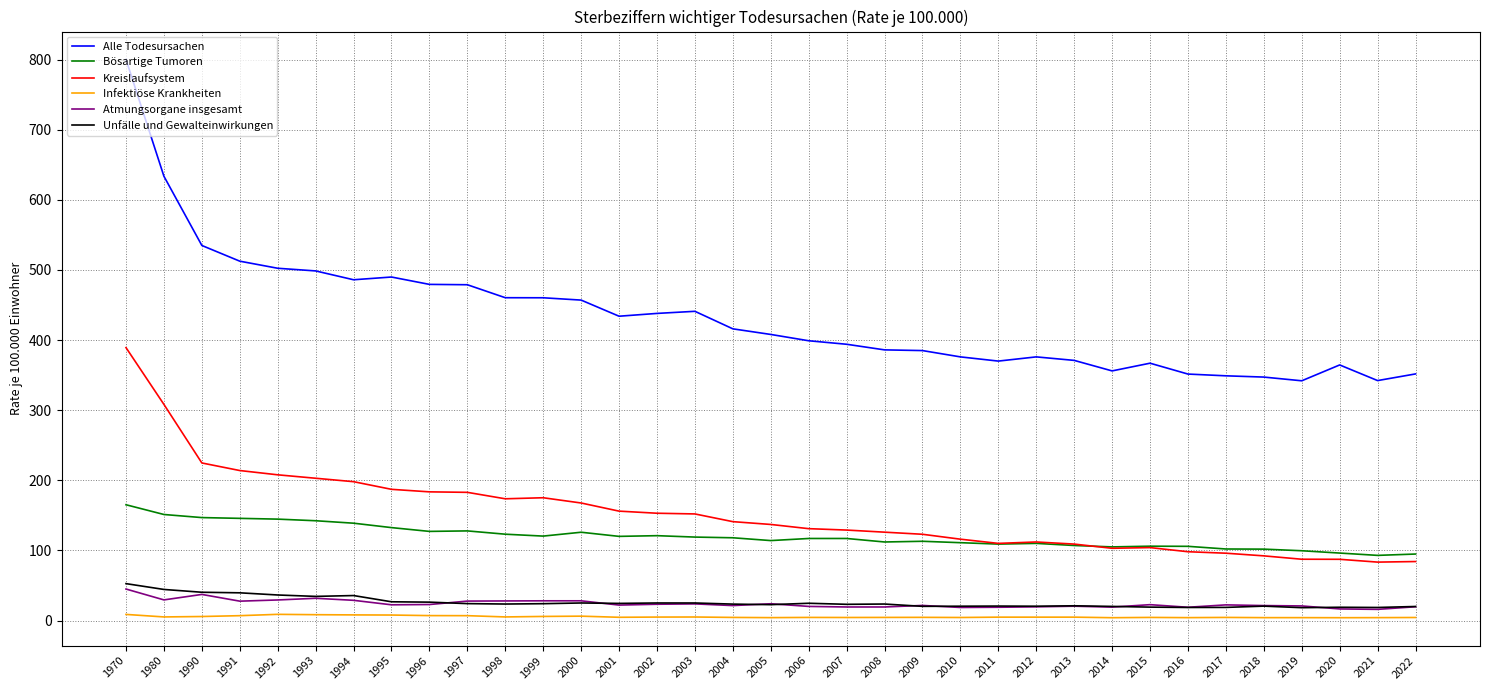

Is it true that Bösartige Tumoren equals 157.1 at 1999?

False